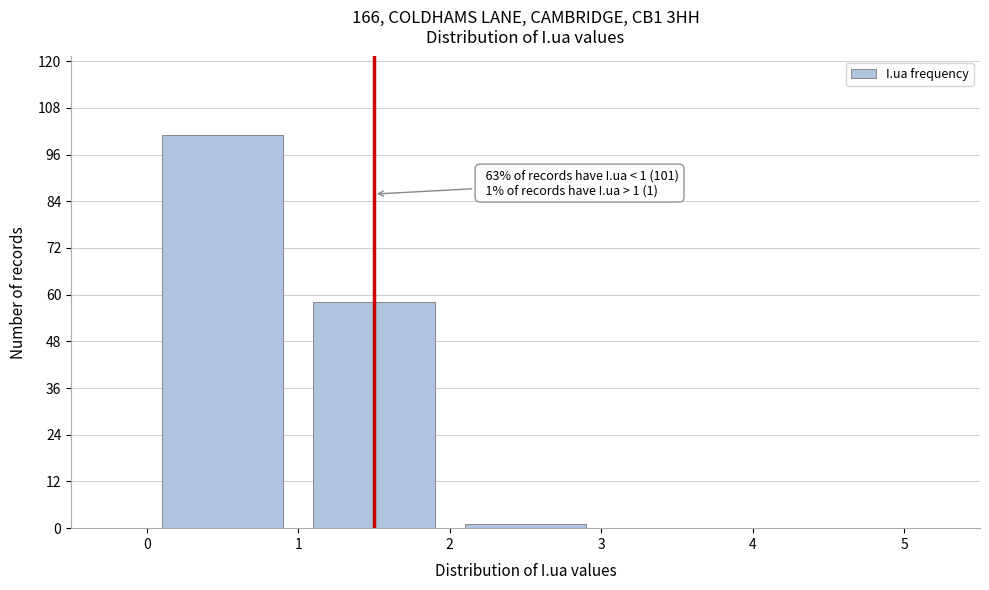

Which range on the x-axis has the tallest bar?

0 to 1